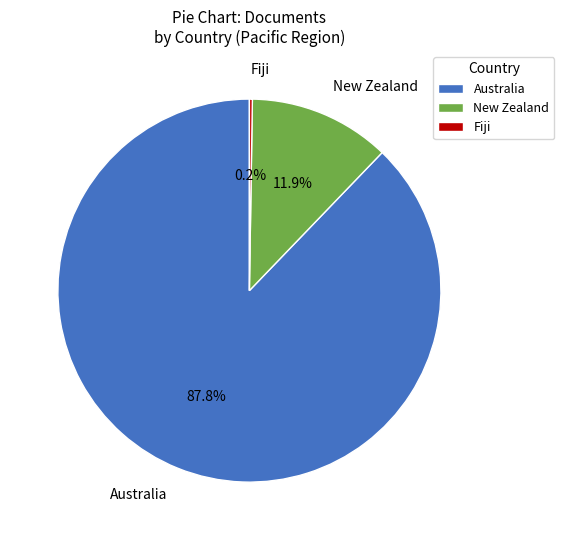

Is it true that New Zealand is 12% of the pie?

True